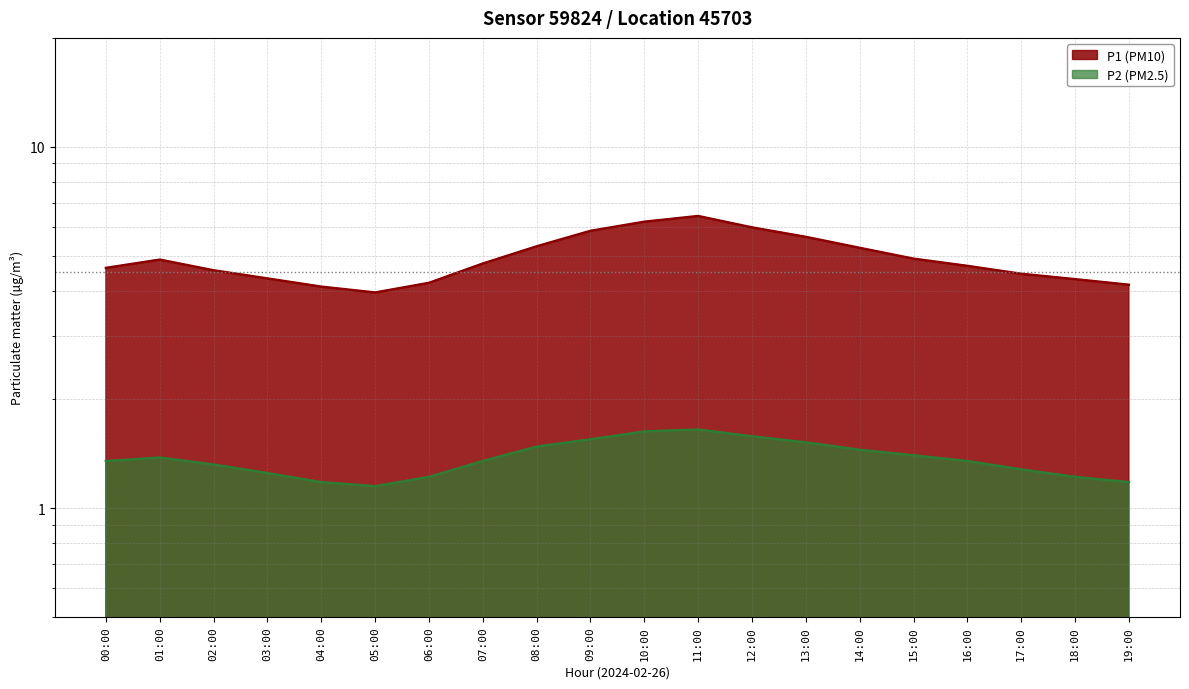

In P1, how many points are higher than both neighbors (excluding endpoints)?

2